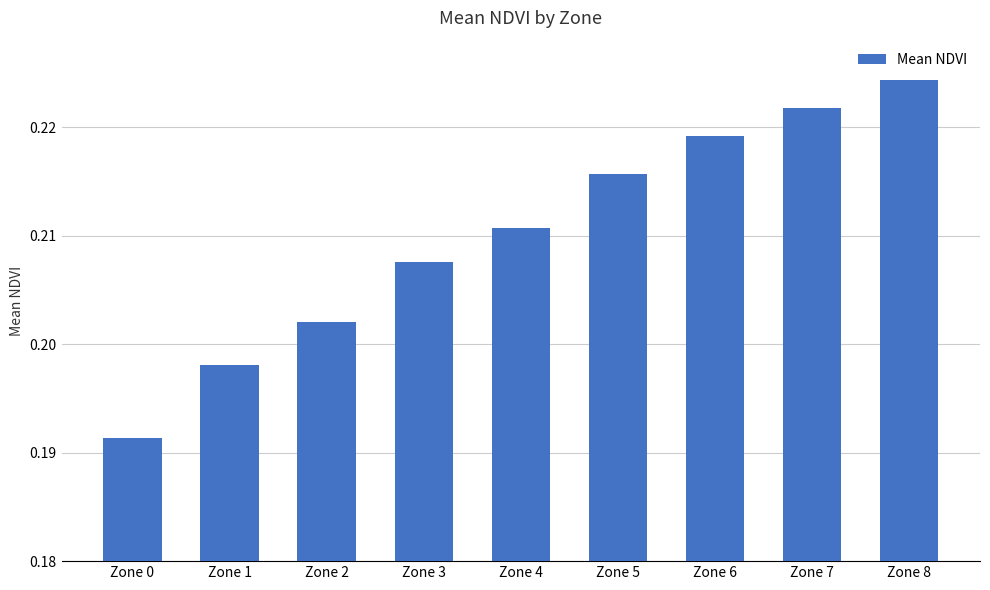

The value at Zone 2 is 0.3. True or false?

False